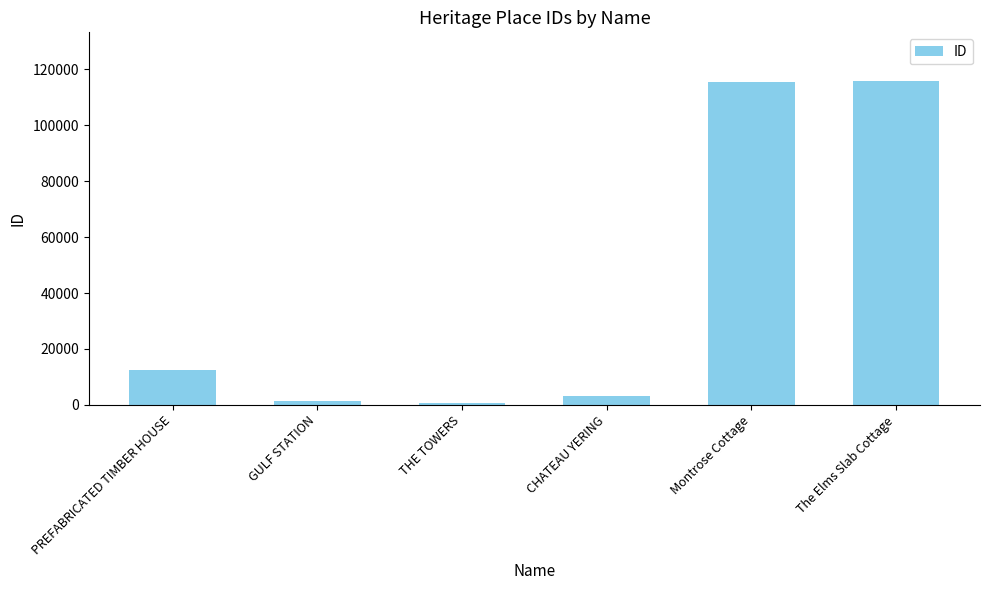

What is the label of the 3rd bar from the left?

THE TOWERS